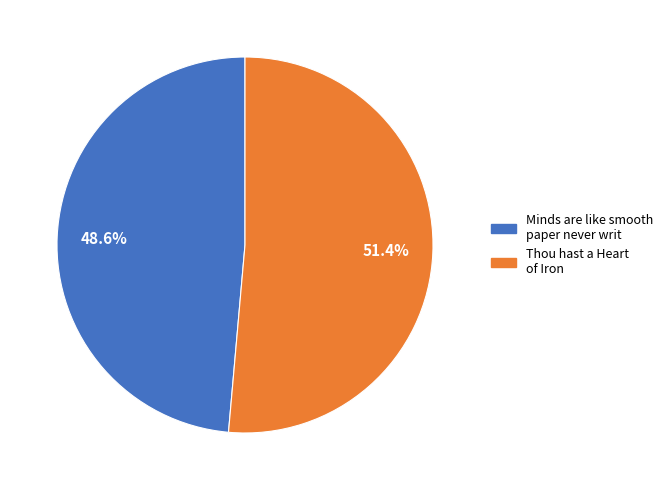

True or false: Thou hast a Heart of Iron accounts for 51% of the total.

True